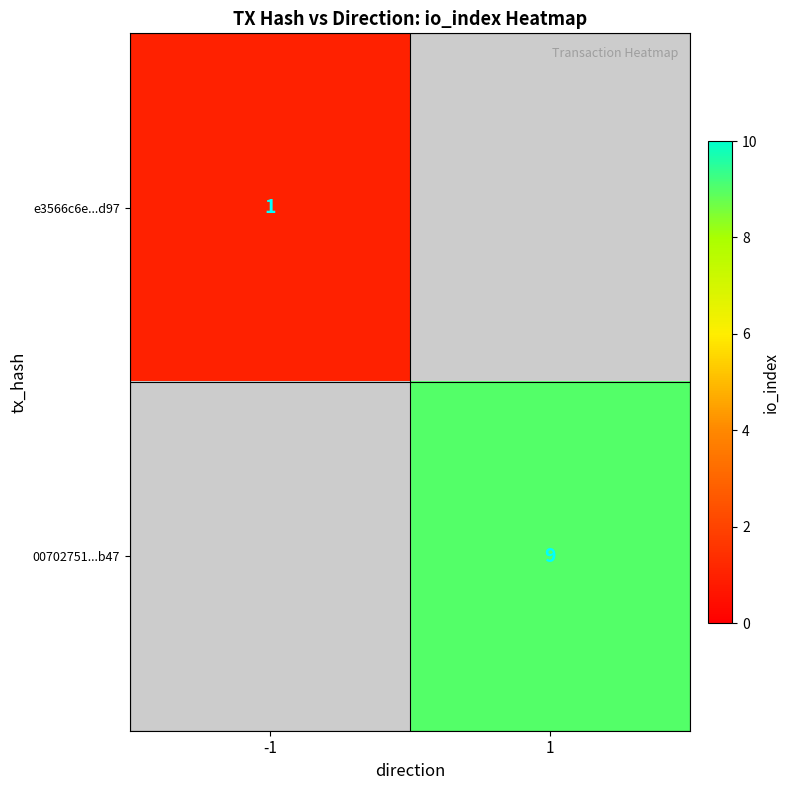

The 00702751...b47 series shows 9 at 1. True or false?

True